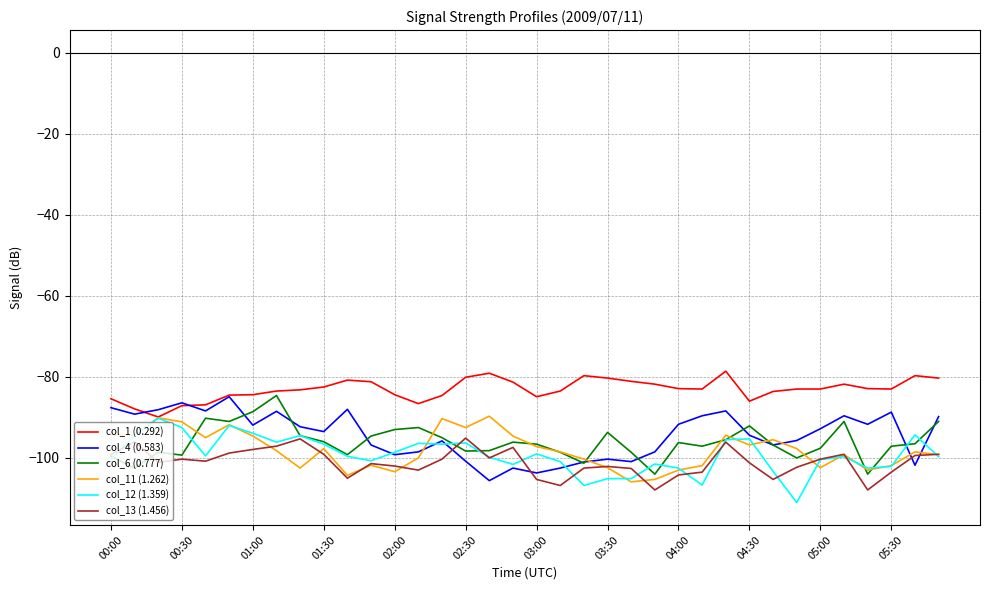

After their last crossing, which series has the higher values: col_6 (0.777) or col_11 (1.262)?

col_6 (0.777)